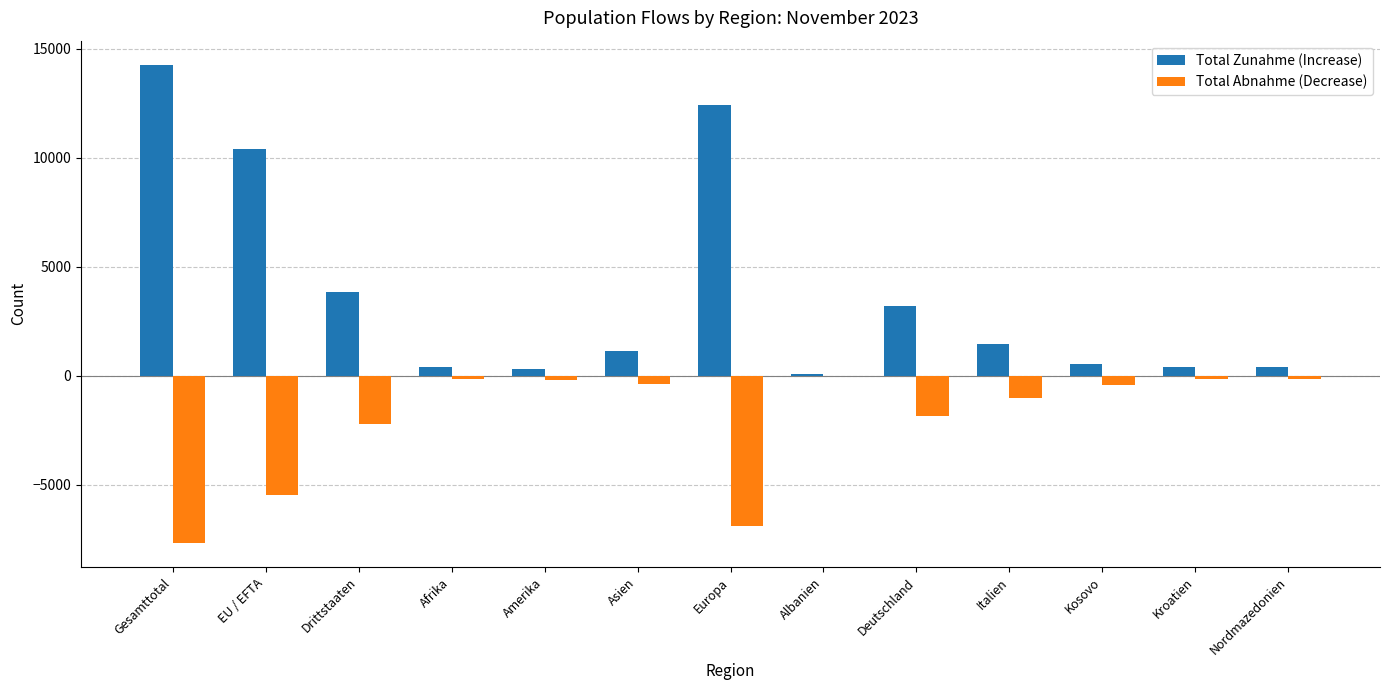

What is the sum of all Total Abnahme (Decrease) values?

-26585